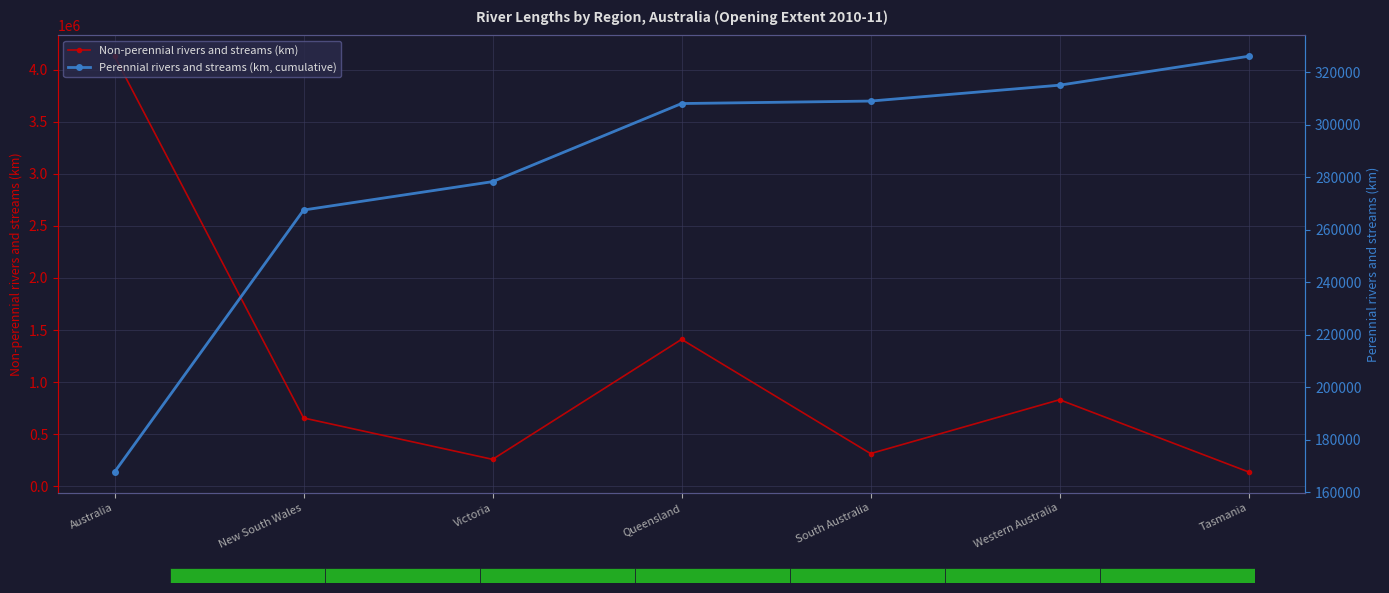

At Victoria, list the series in order from smallest to largest.

Non-perennial rivers and streams (km), Perennial rivers and streams (km, cumulative)